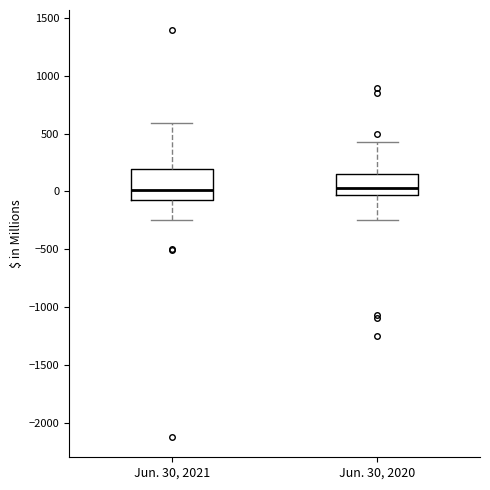

Reading left to right, read every box against the y-axis: the position of its median line, the range the box covers, and the ends of its whiskers. The values are not printed on the chart, so give them approximately, as read against the axis.

Jun. 30, 2021: median 0, box -50 to 200, whiskers -250 to 600
Jun. 30, 2020: median 50, box -50 to 150, whiskers -250 to 450